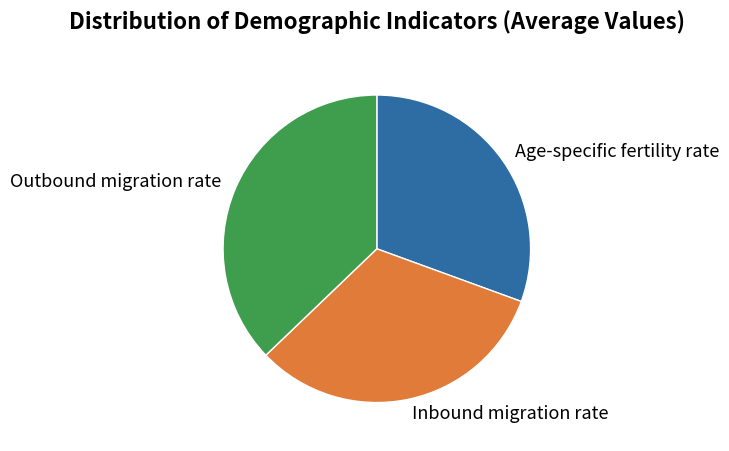

What is the largest slice in the pie chart?

Outbound migration rate